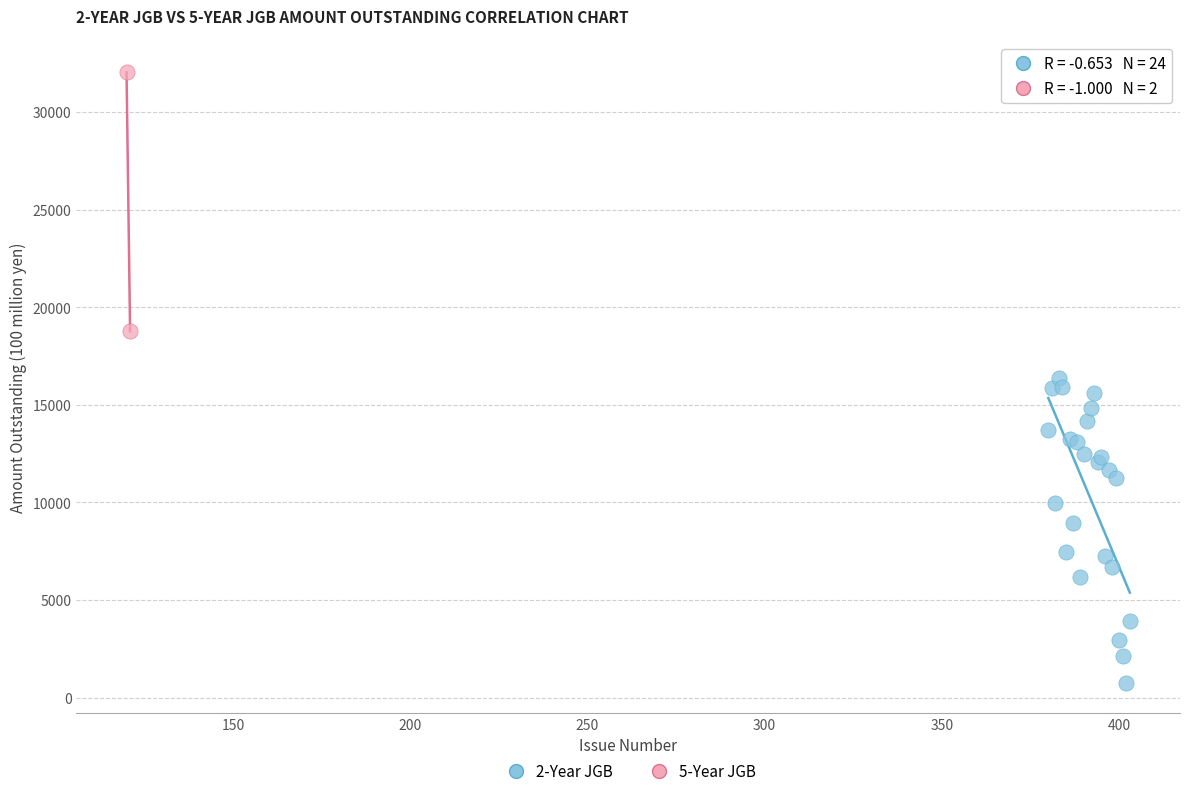

What are all the series names shown in the legend?

2-Year JGB, 5-Year JGB